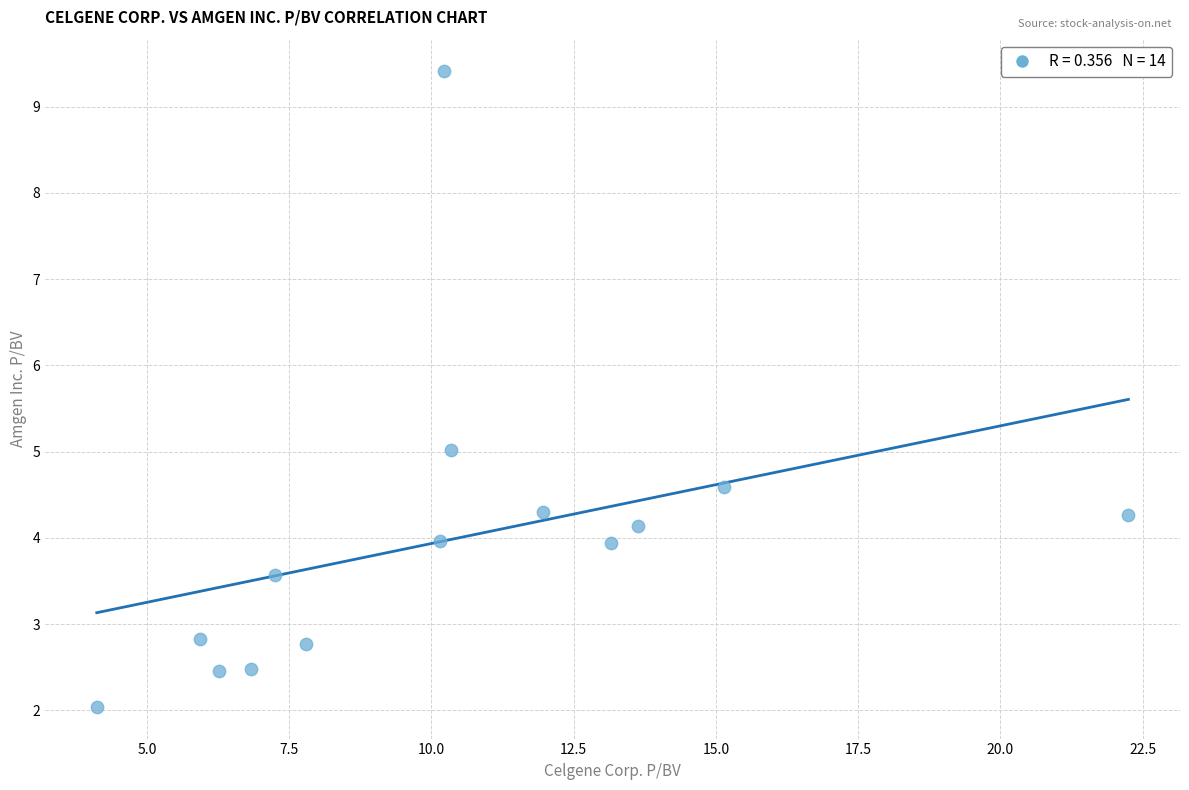

What is the range of Y values (max minus min)?

7.4